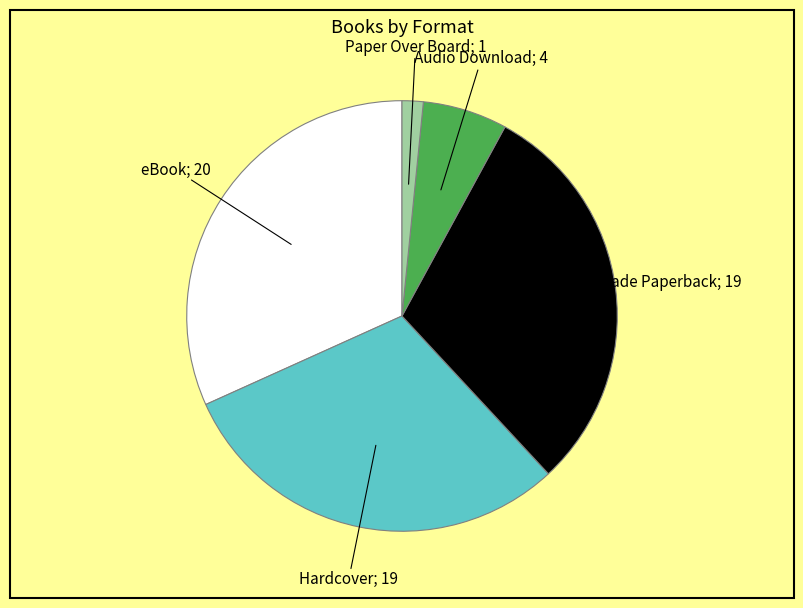

Is there a majority slice in this chart?

No